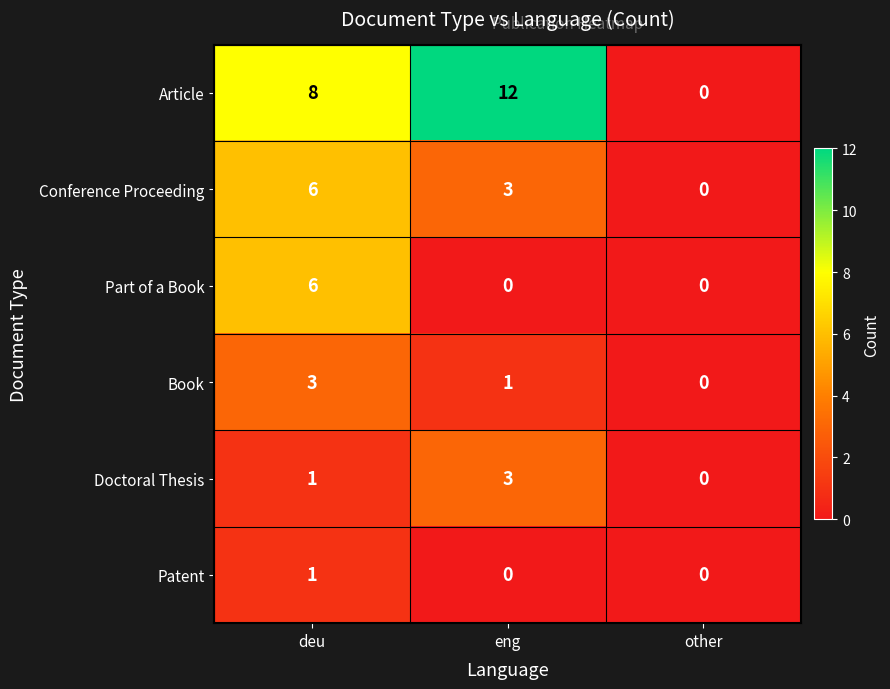

The Article series shows 0 at other. True or false?

True